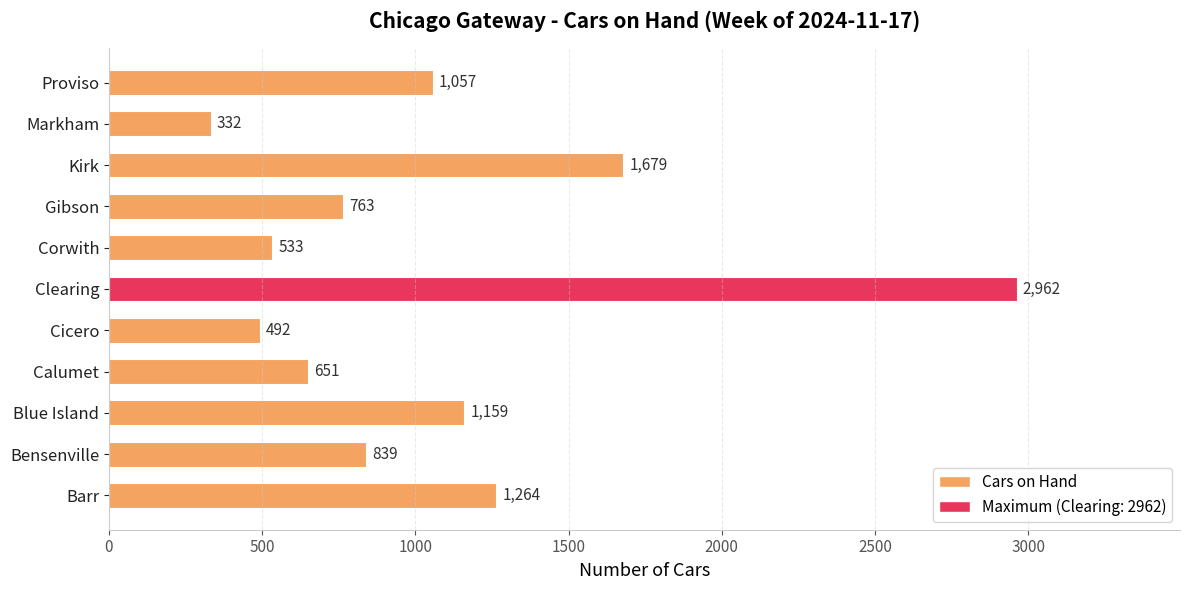

What is the change in value from Markham to Proviso?

+725